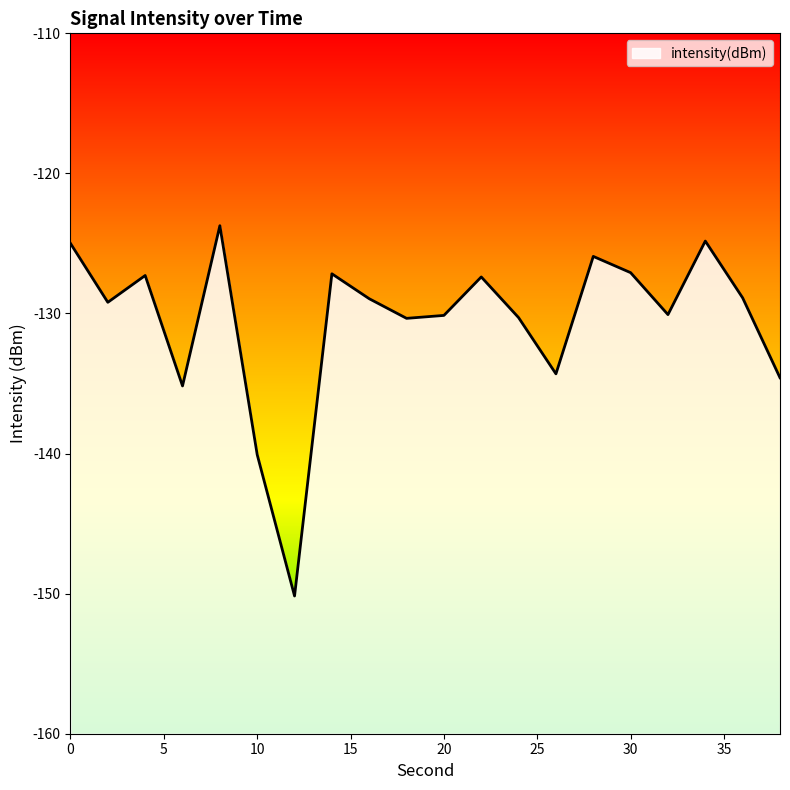

Which has a higher value, 26 or 8?

8